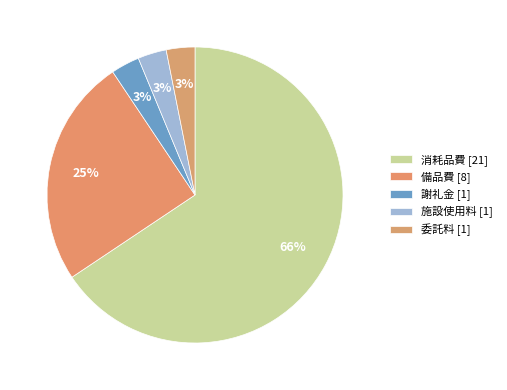

What is the total percentage of 消耗品費 and 備品費?

90.6%